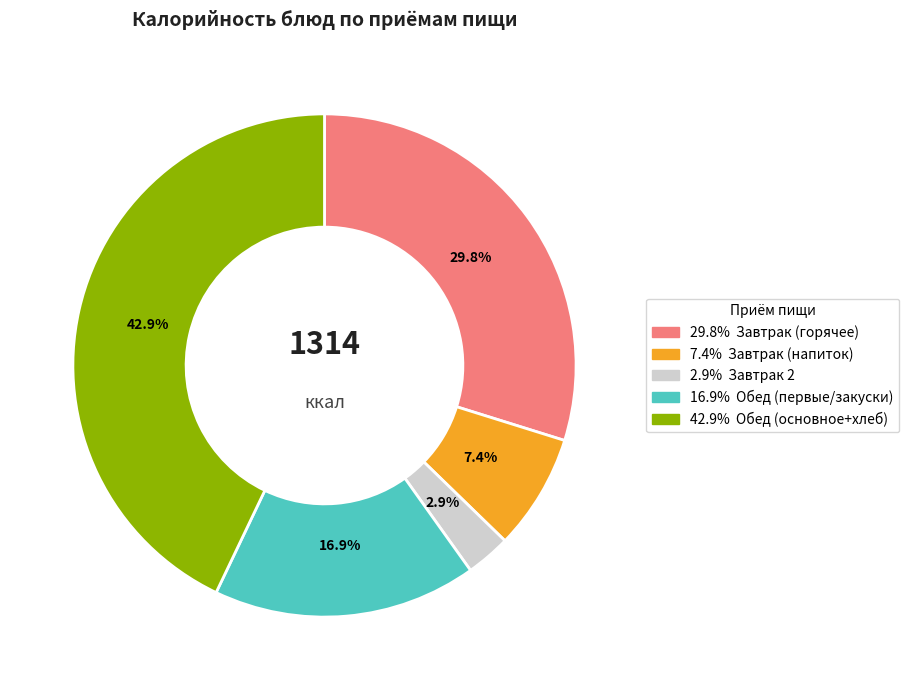

Count the number of slices in the pie.

5